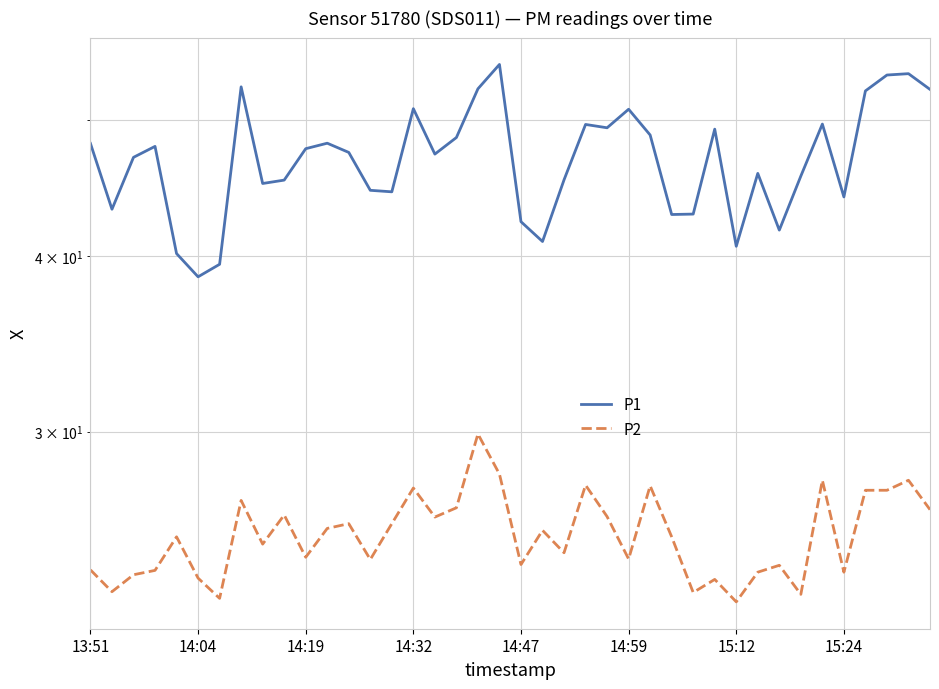

What is the difference between the highest and lowest values at 11?

22.5